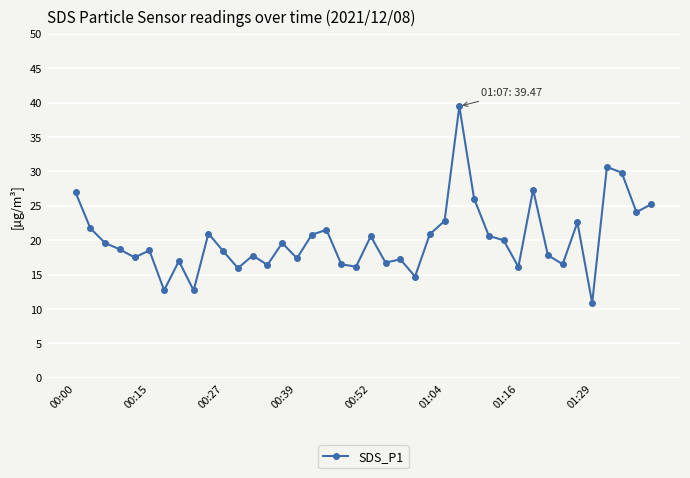

What is the maximum value shown in the chart?

39.5